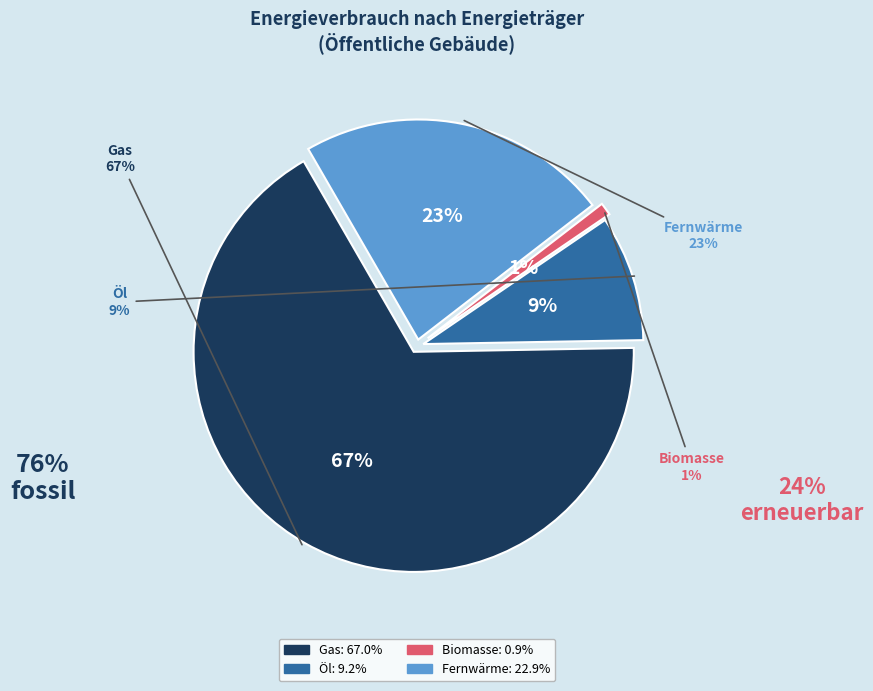

True or false: Fernwärme accounts for 23% of the total.

True